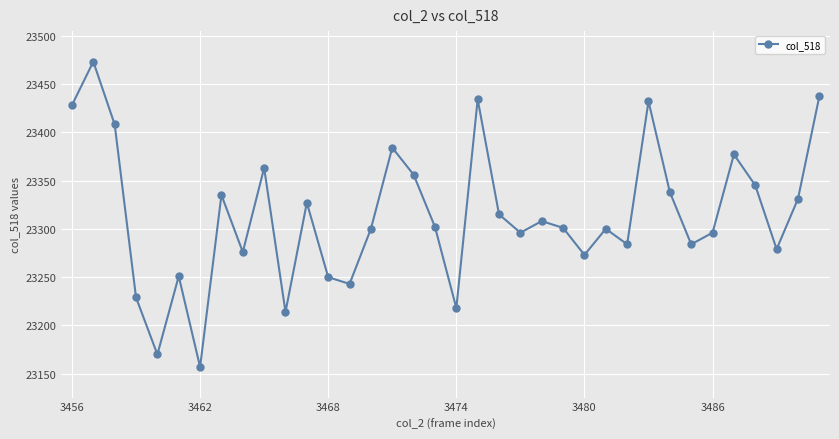

True or false: there are more than 2 points higher than both neighbors.

True